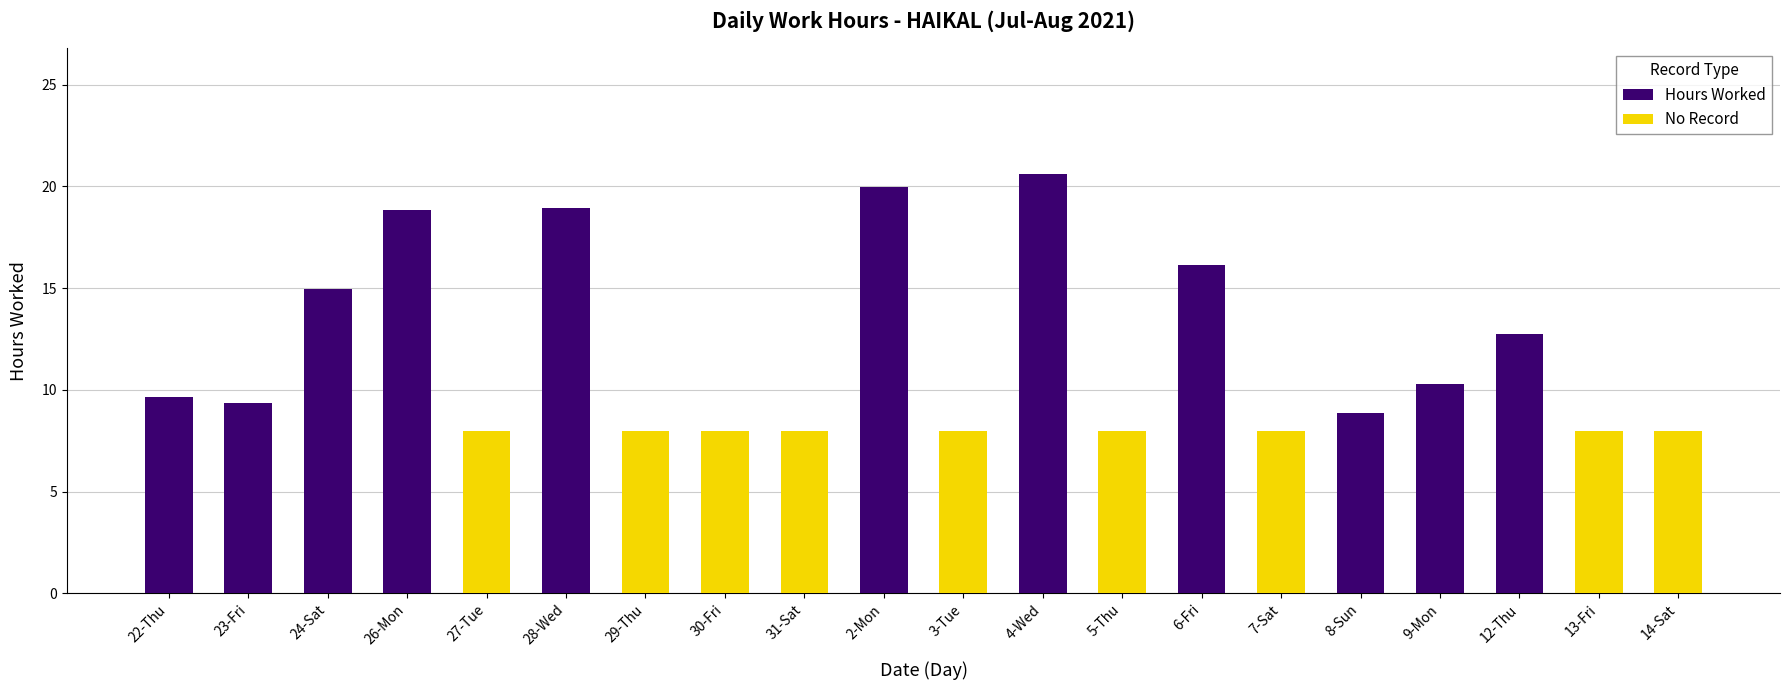

What is the average value of the Hours Worked series?

8.0